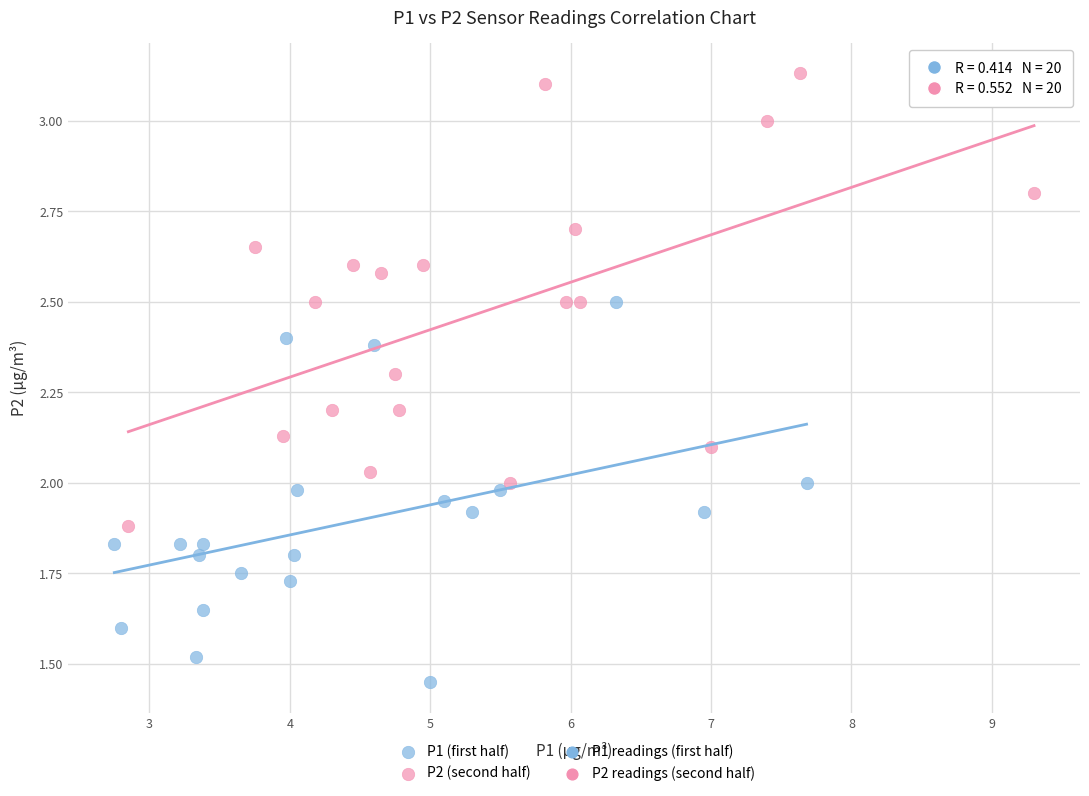

Which series has the largest Y range (max minus min)?

P2 (second half)